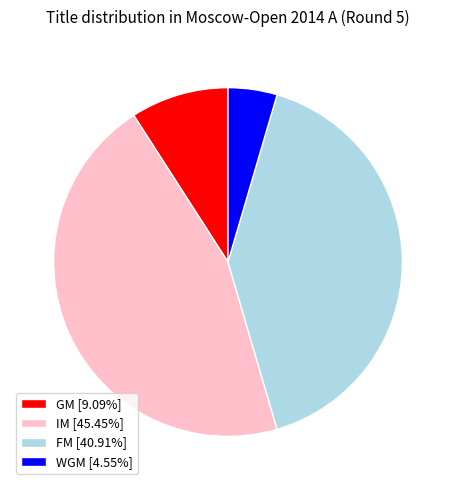

What is the smallest slice in the pie chart?

WGM